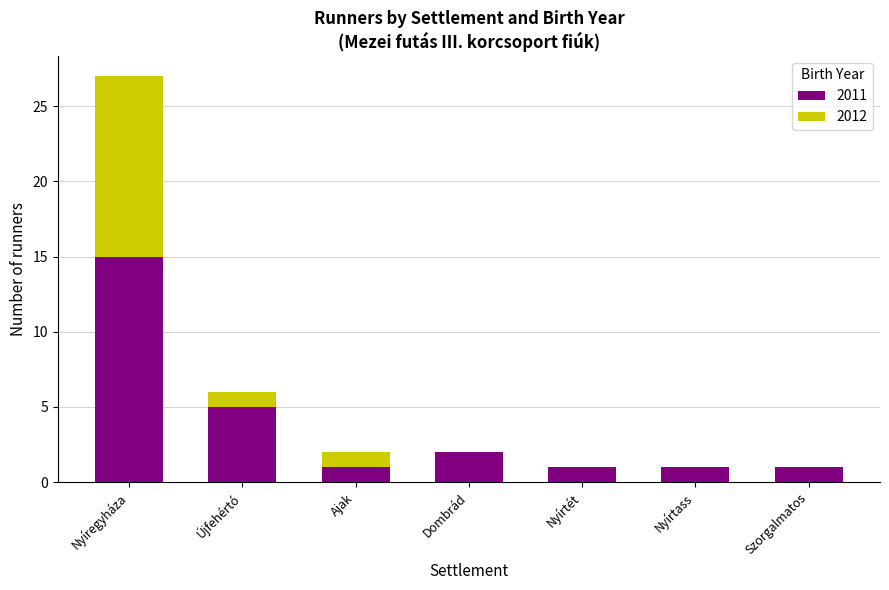

At which category is the sum across all series the highest?

Nyíregyháza